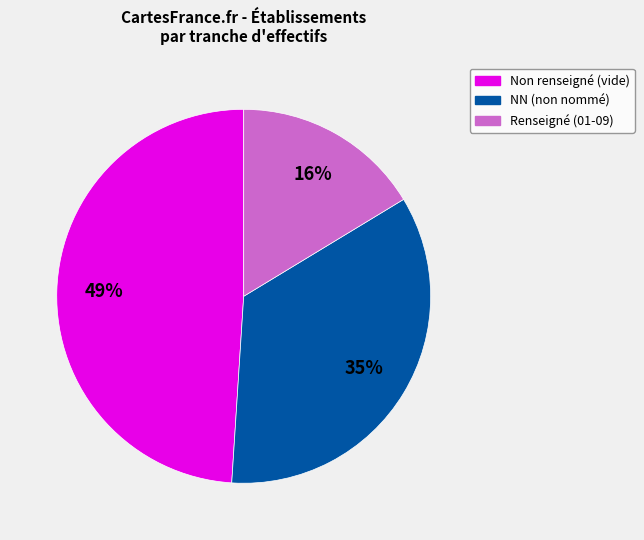

Is it true that Non renseigné (vide) is 39% of the pie?

False